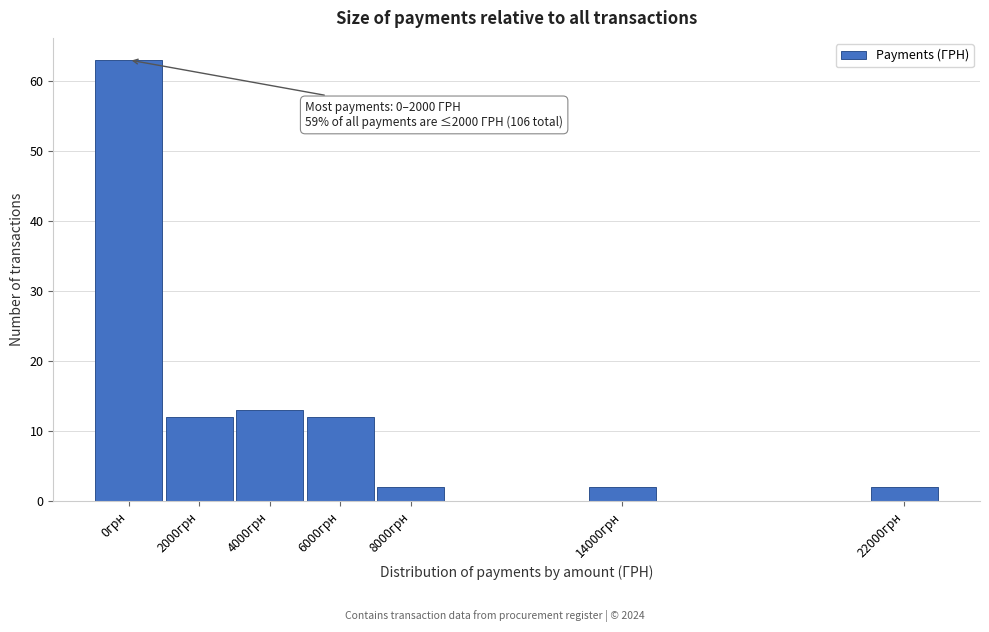

Reading right to left, what are all the values shown in this chart?

2	2	2	12	13	12	63